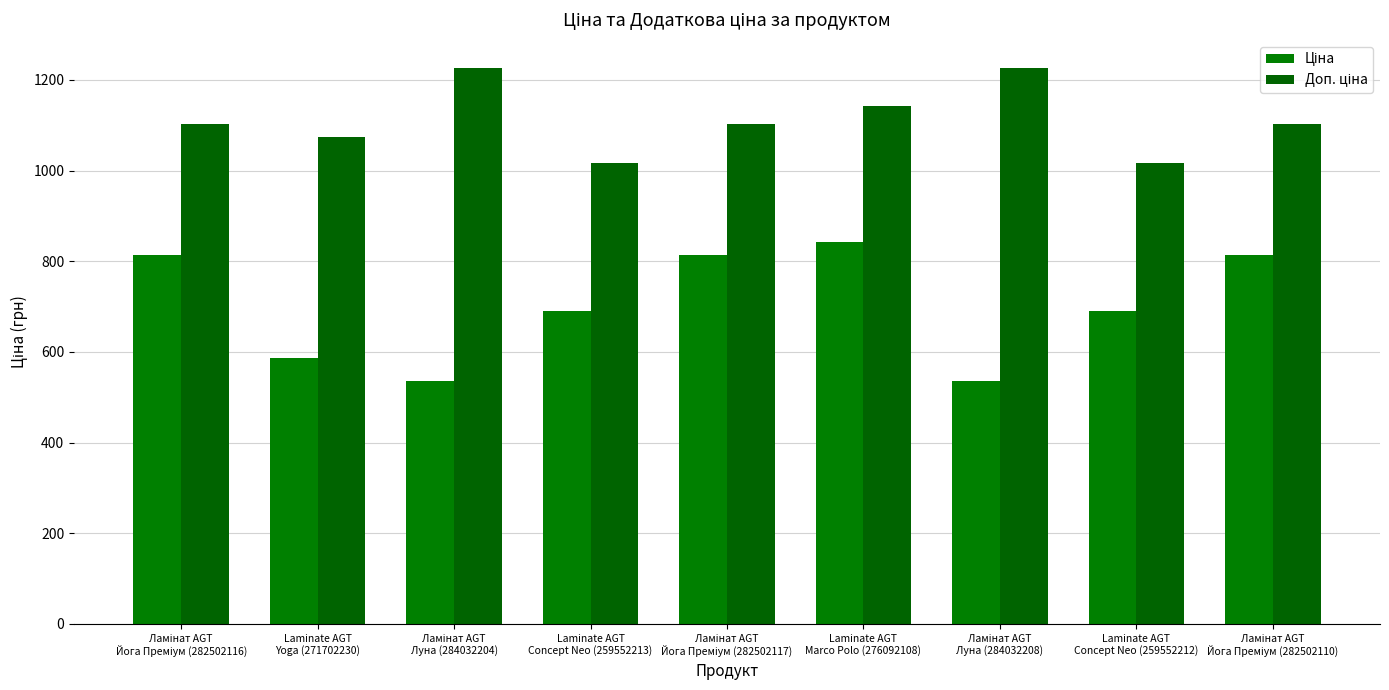

At which category is the sum across all series the highest?

Laminate AGT
Marco Polo (276092108)